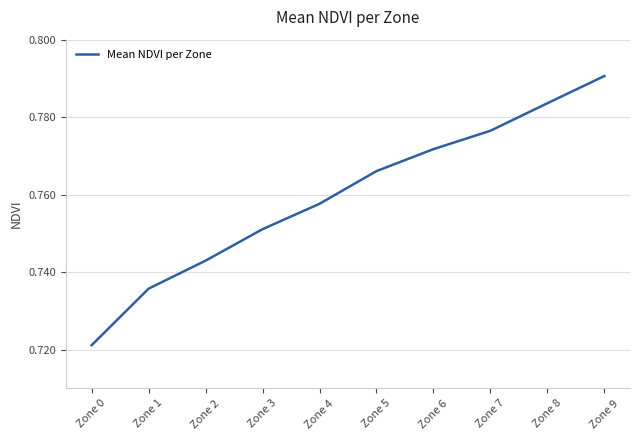

Count the values in the range 0 to 1.

10